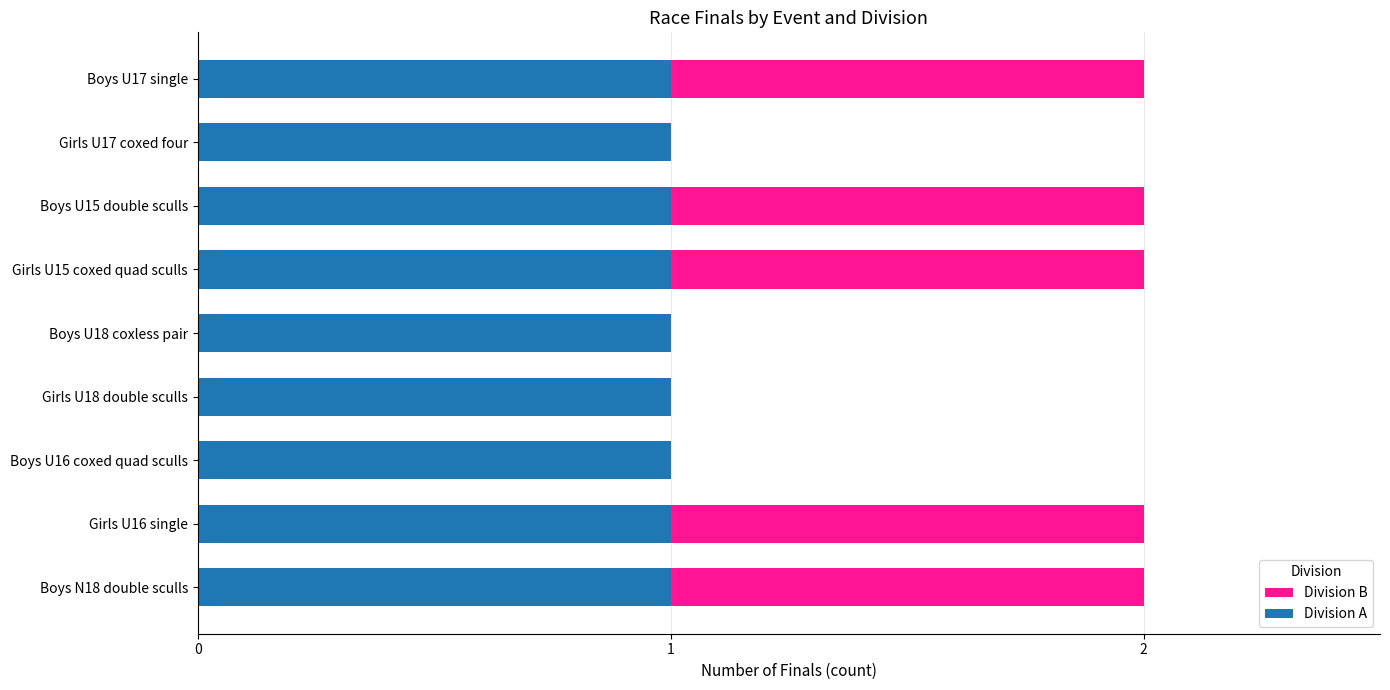

What is the sum of all Division A values?

9